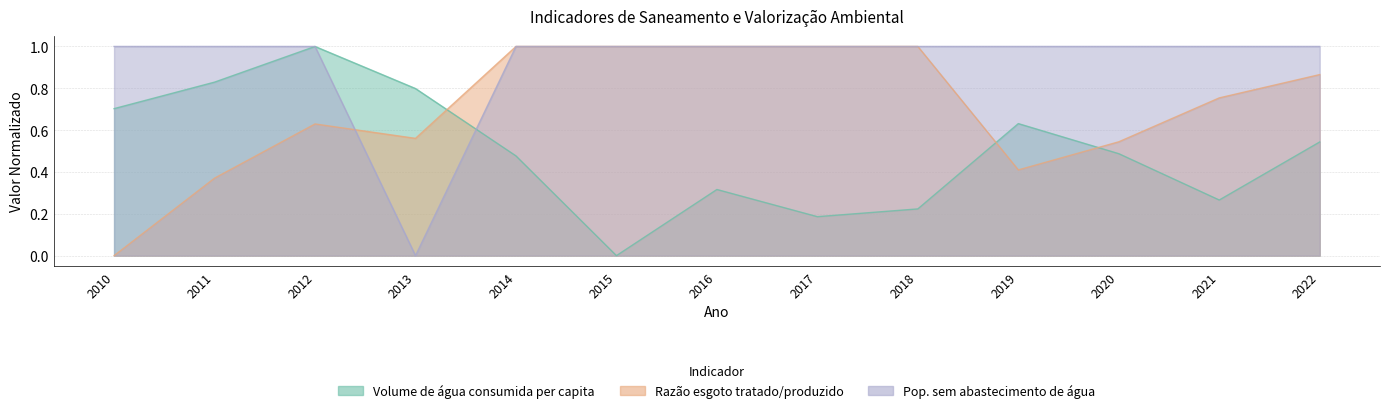

Between 2013 and 2019, which series saw the biggest shift?

Parcela da populacao total que mora em area sem abast. de agua